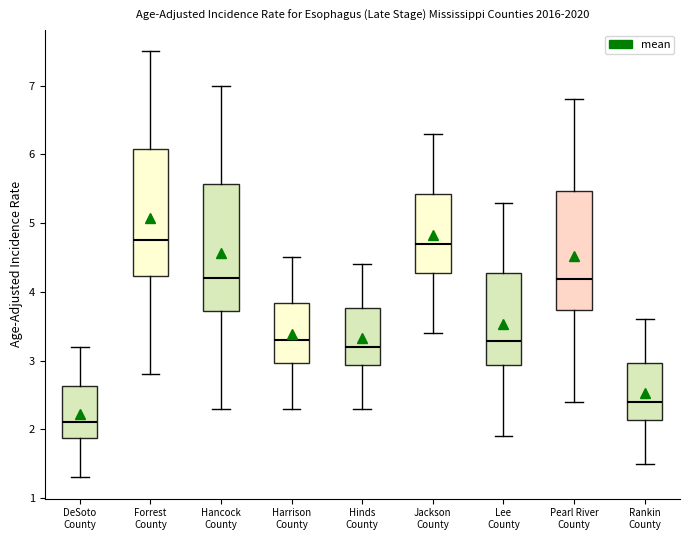

Reading left to right, transcribe this box plot: for each box, give where its median line is, the range the box spans, and where its two whiskers end, as read against the y-axis. The values are not printed on the chart, so give them approximately, as read against the axis.

DeSoto County: median 2.1, box 1.9 to 2.6, whiskers 1.3 to 3.2
Forrest County: median 4.8, box 4.2 to 6.1, whiskers 2.8 to 7.5
Hancock County: median 4.2, box 3.7 to 5.6, whiskers 2.3 to 7.0
Harrison County: median 3.3, box 3.0 to 3.8, whiskers 2.3 to 4.5
Hinds County: median 3.2, box 2.9 to 3.8, whiskers 2.3 to 4.4
Jackson County: median 4.7, box 4.3 to 5.4, whiskers 3.4 to 6.3
Lee County: median 3.3, box 2.9 to 4.3, whiskers 1.9 to 5.3
Pearl River County: median 4.2, box 3.7 to 5.5, whiskers 2.4 to 6.8
Rankin County: median 2.4, box 2.1 to 3.0, whiskers 1.5 to 3.6